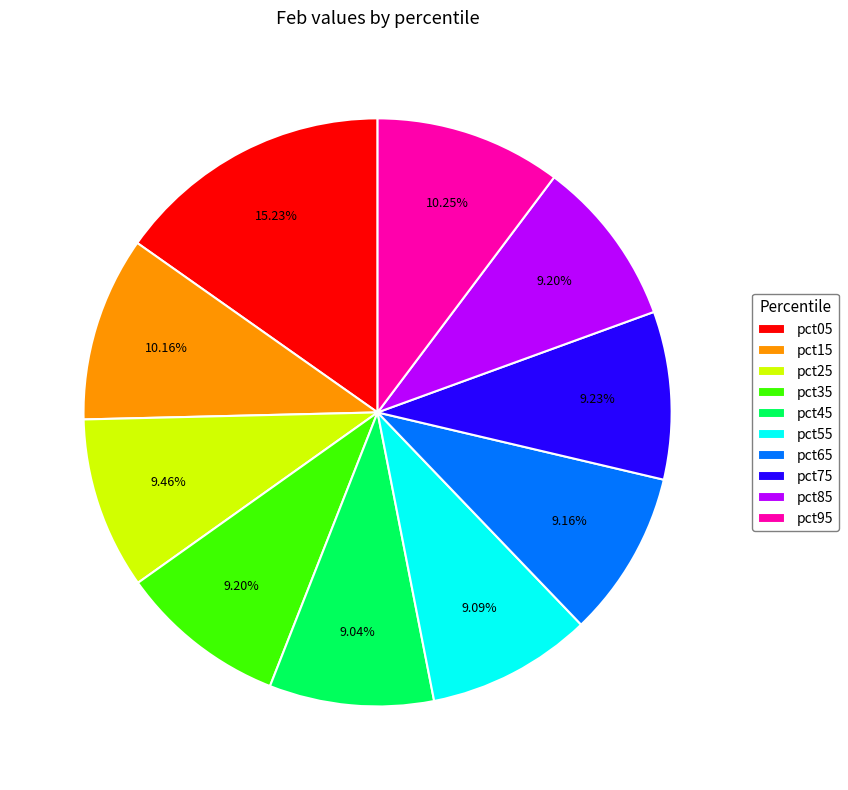

To the nearest percent, what portion does pct25 represent?

9%